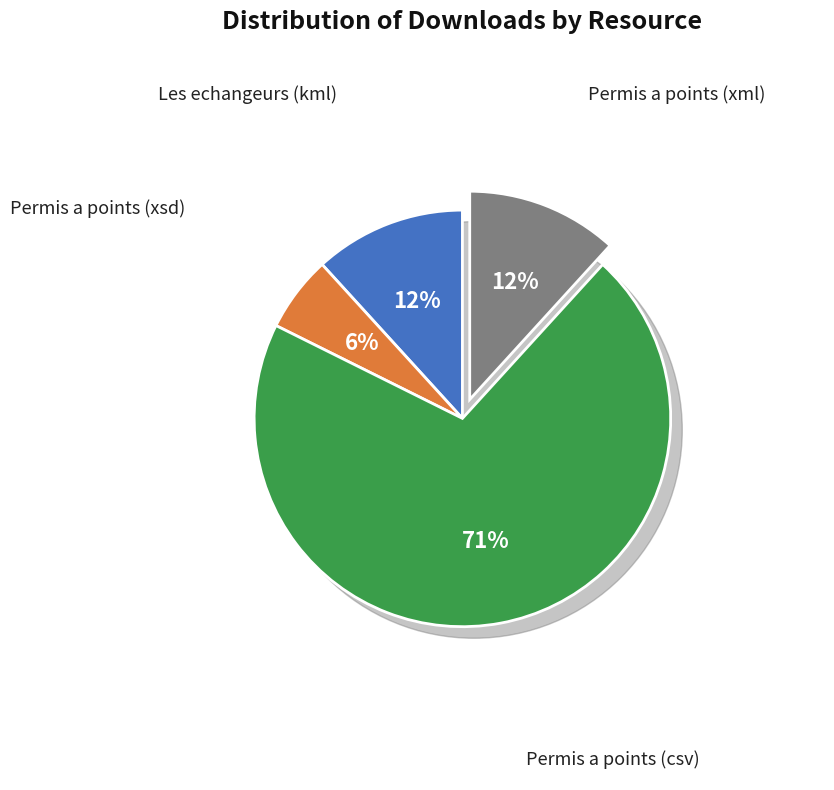

How much of the chart is everything except Permis a points (xsd)?

94.1%